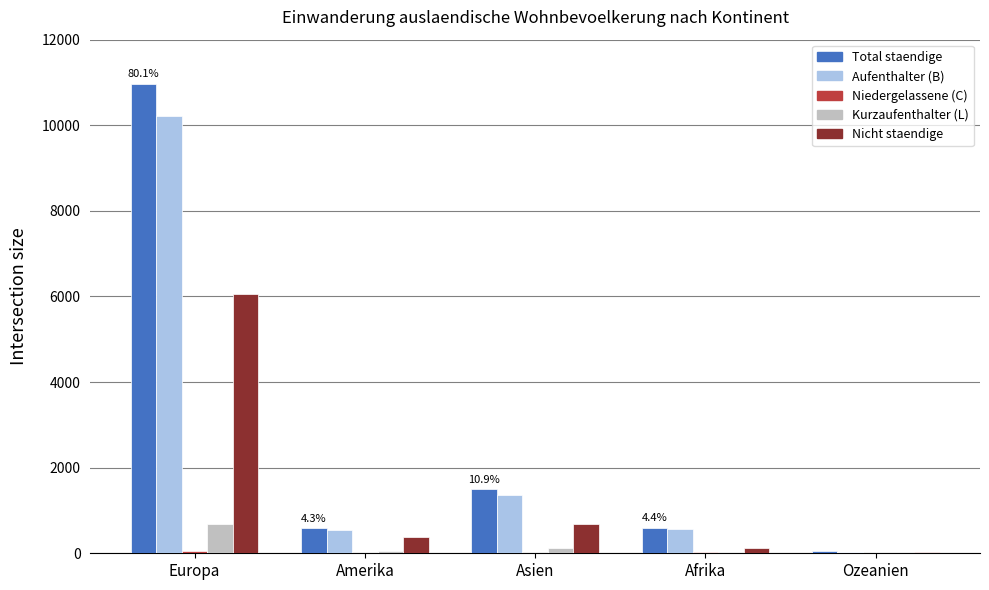

Between Europa and Ozeanien, which series saw the biggest shift?

Total staendige